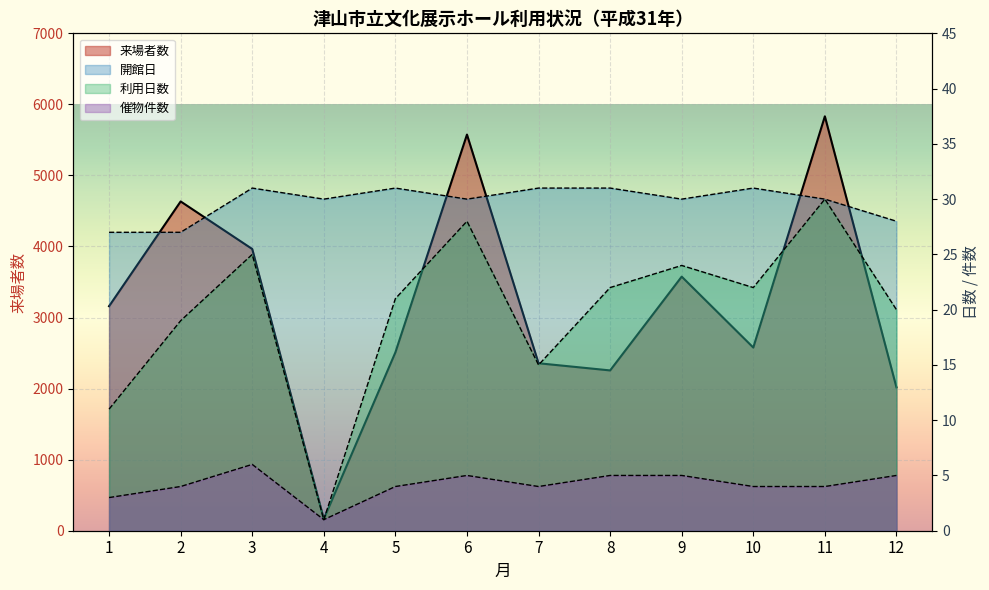

How many values in the 利用日数 series are below 22?

6